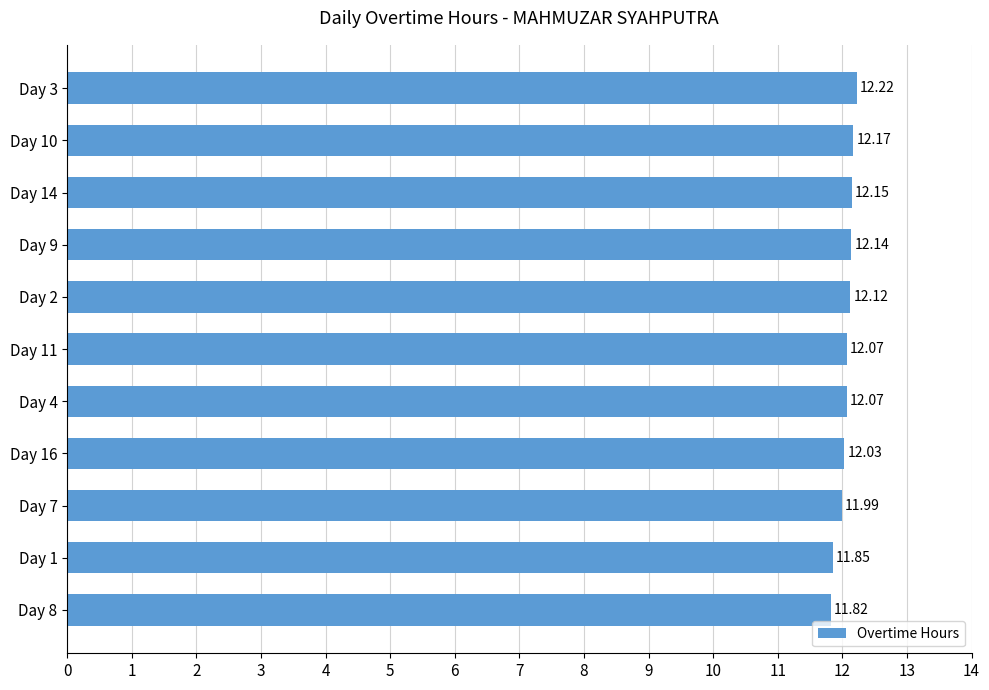

What is the average value?

12.1